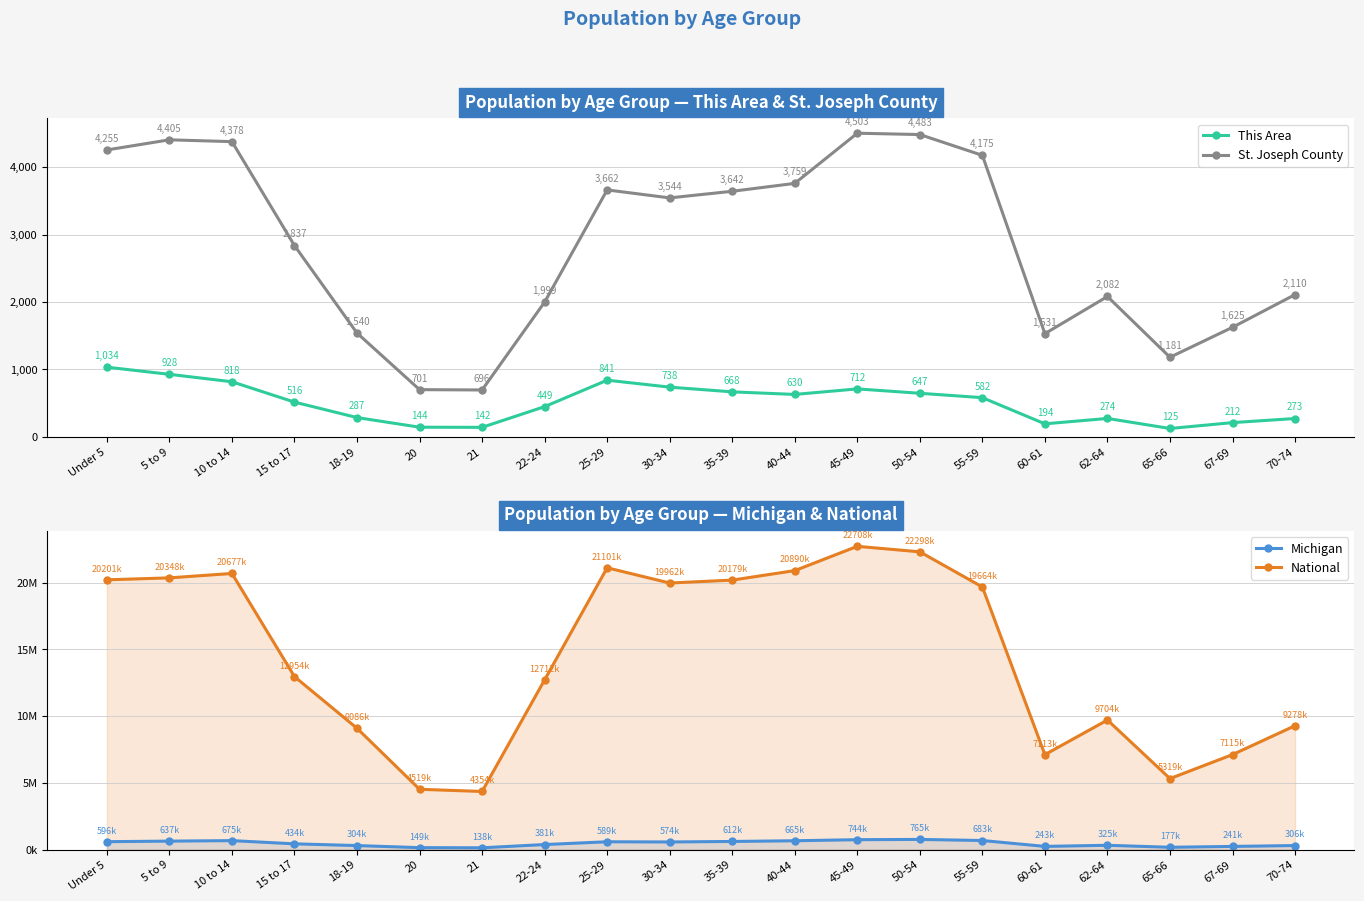

Is it true that Michigan equals 362174 at 60-61?

False